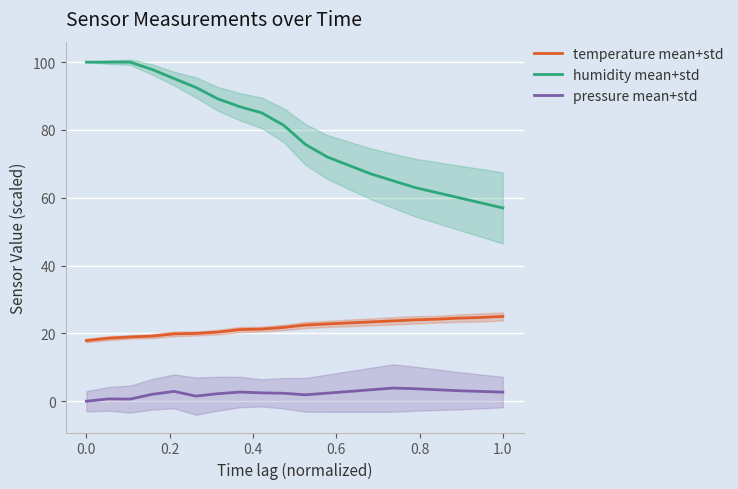

True or false: pressure mean+std and temperature mean+std cross at least once.

False